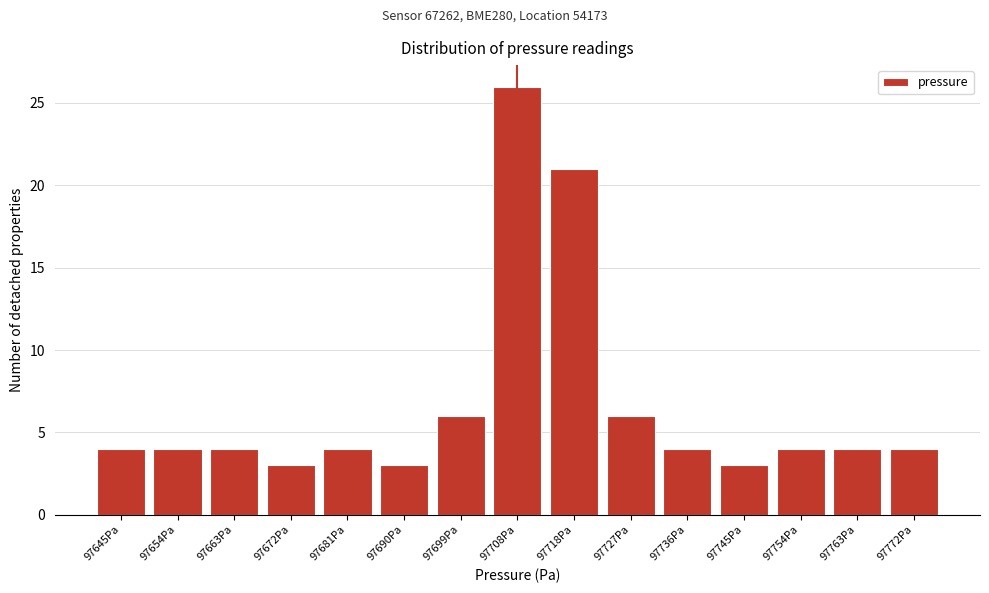

Reading left to right, list all the values displayed in this chart.

97645Pa=4	97654Pa=4	97663Pa=4	97672Pa=3	97681Pa=4	97690Pa=3	97699Pa=6	97708Pa=26	97718Pa=21	97727Pa=6	97736Pa=4	97745Pa=3	97754Pa=4	97763Pa=4	97772Pa=4